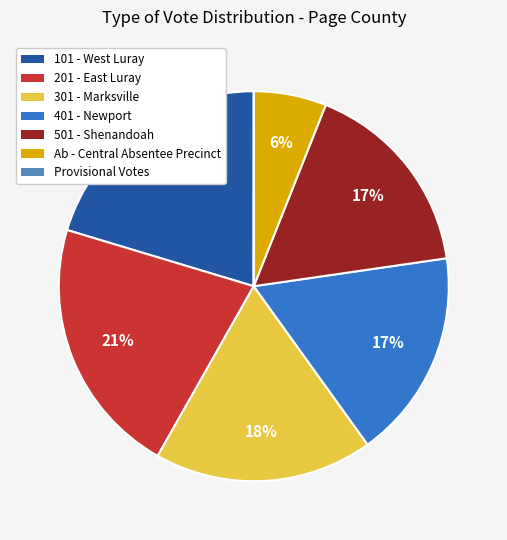

True or false: 201 - East Luray accounts for 35% of the total.

False